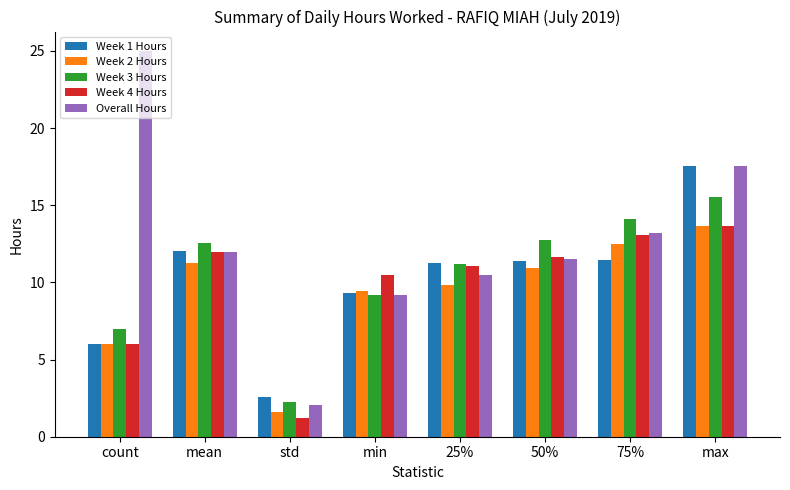

What is the average value of the Week 1 Hours series?

10.2